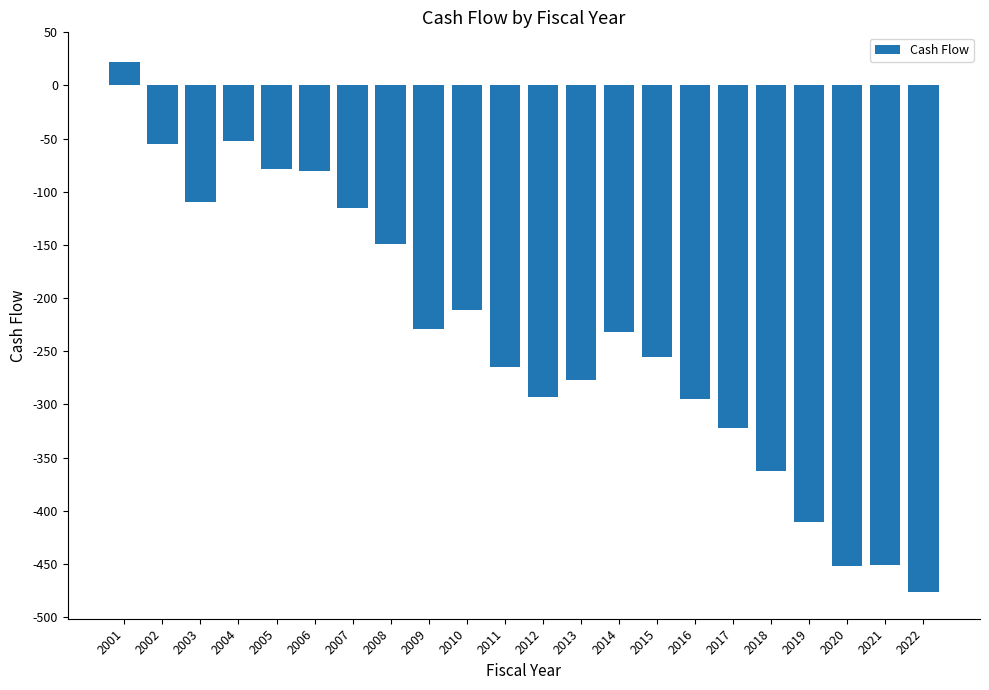

What is the change in value from 2002 to 2003?

-53.9